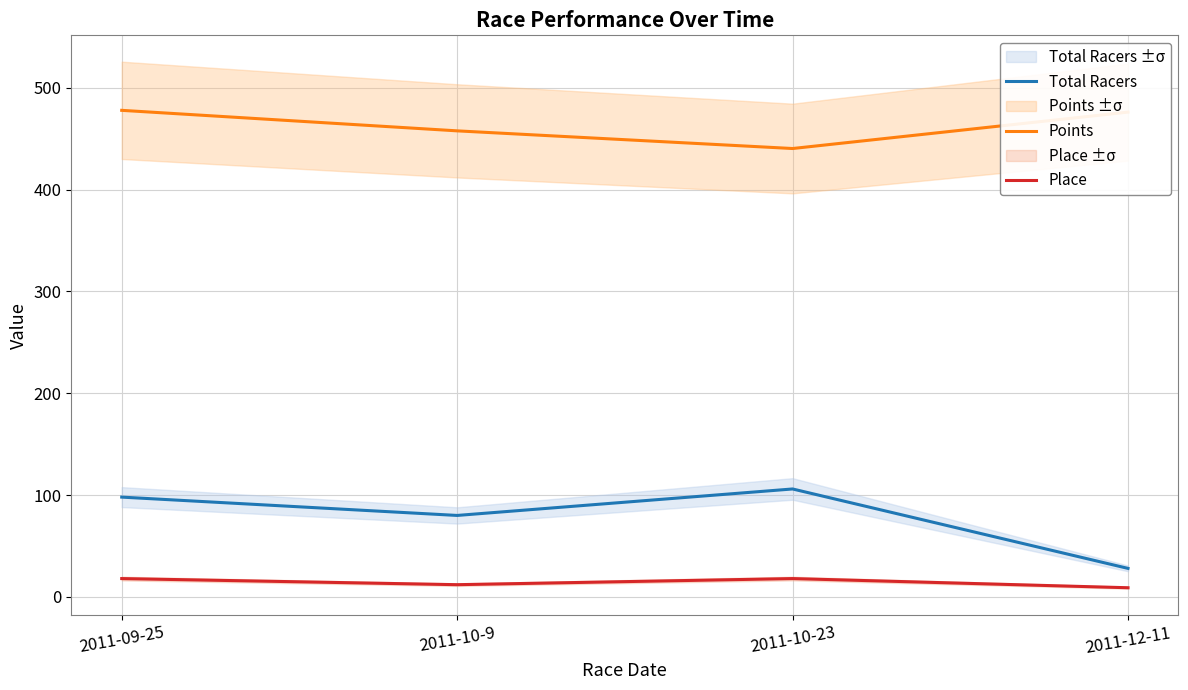

Rank the series at 2011-10-9 from lowest to highest value.

Place, Total Racers, Points